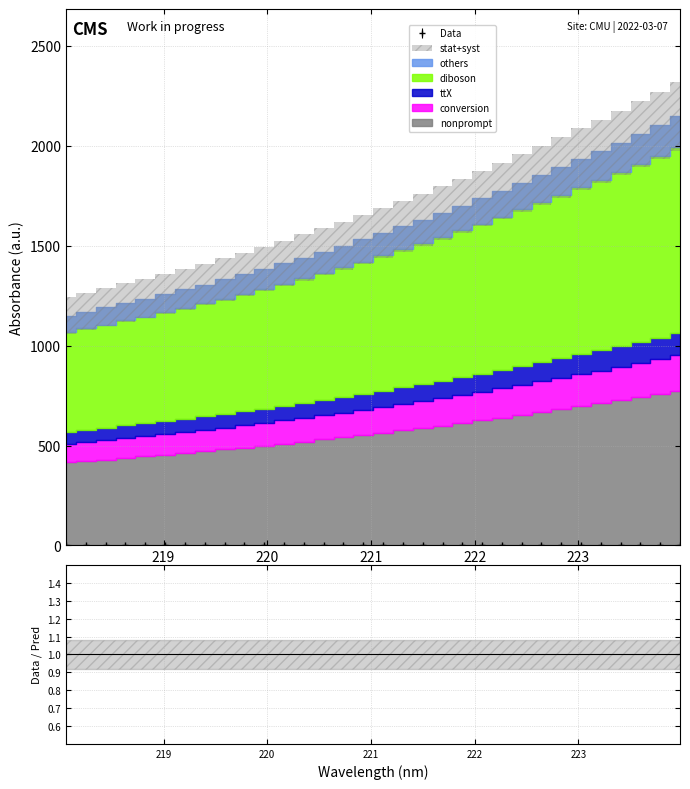

What is the change in value from 218.0596 to 221.8812?

+0.7